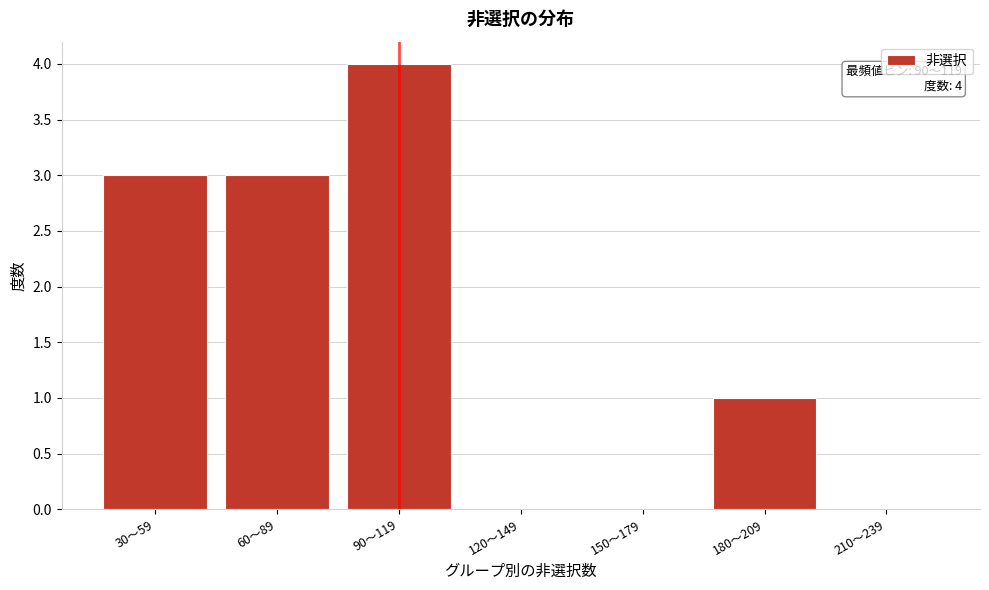

Reading right to left, what are all the values shown in this chart?

210～239=0	180～209=1	150～179=0	120～149=0	90～119=4	60～89=3	30～59=3